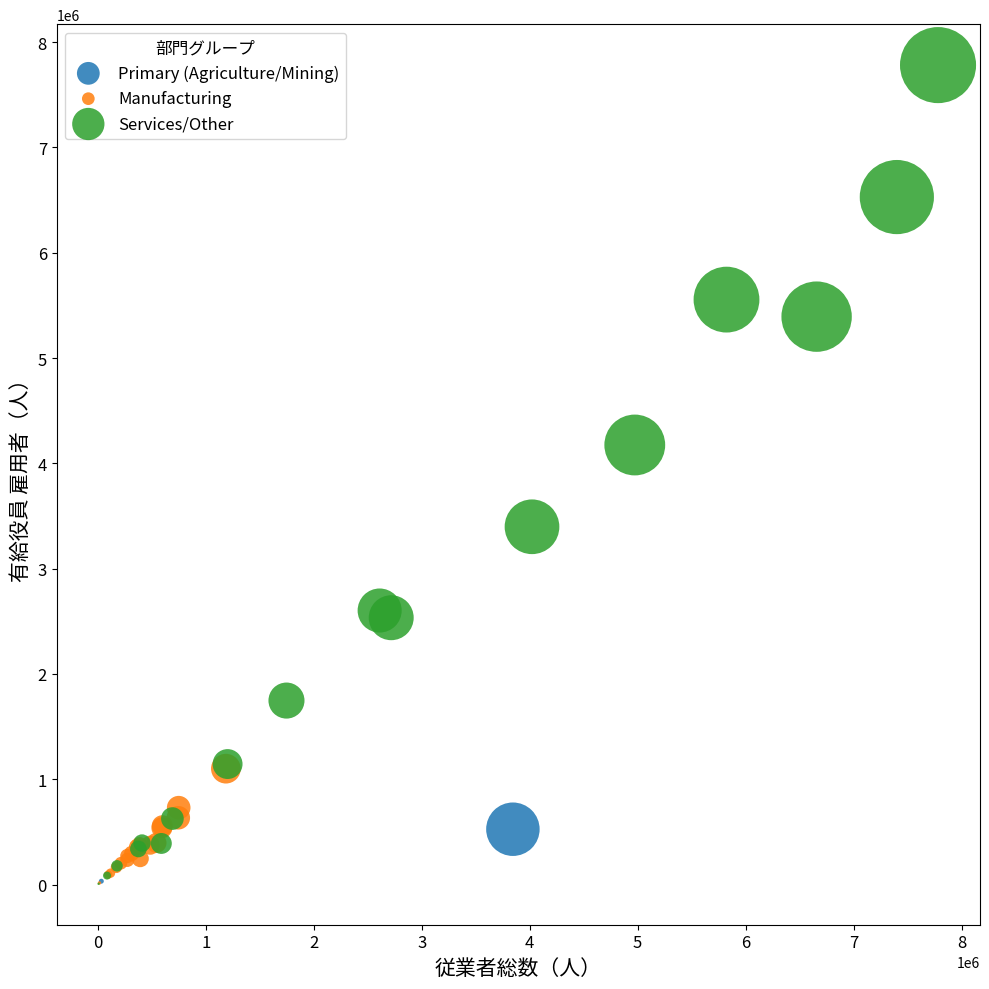

What are all the series names shown in the legend?

Primary (Agriculture/Mining), Manufacturing, Services/Other